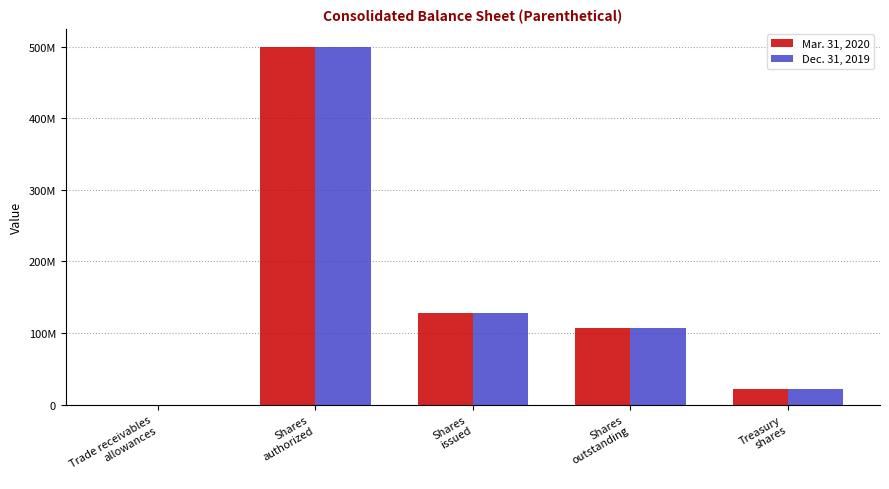

What are all the series names shown in the legend?

Mar. 31, 2020, Dec. 31, 2019